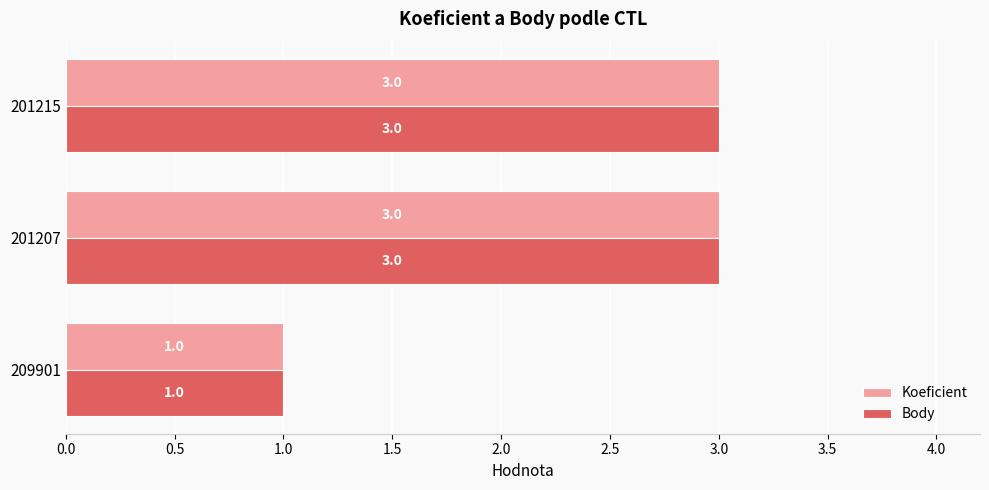

Is it true that Koeficient equals 1 at 201215?

False